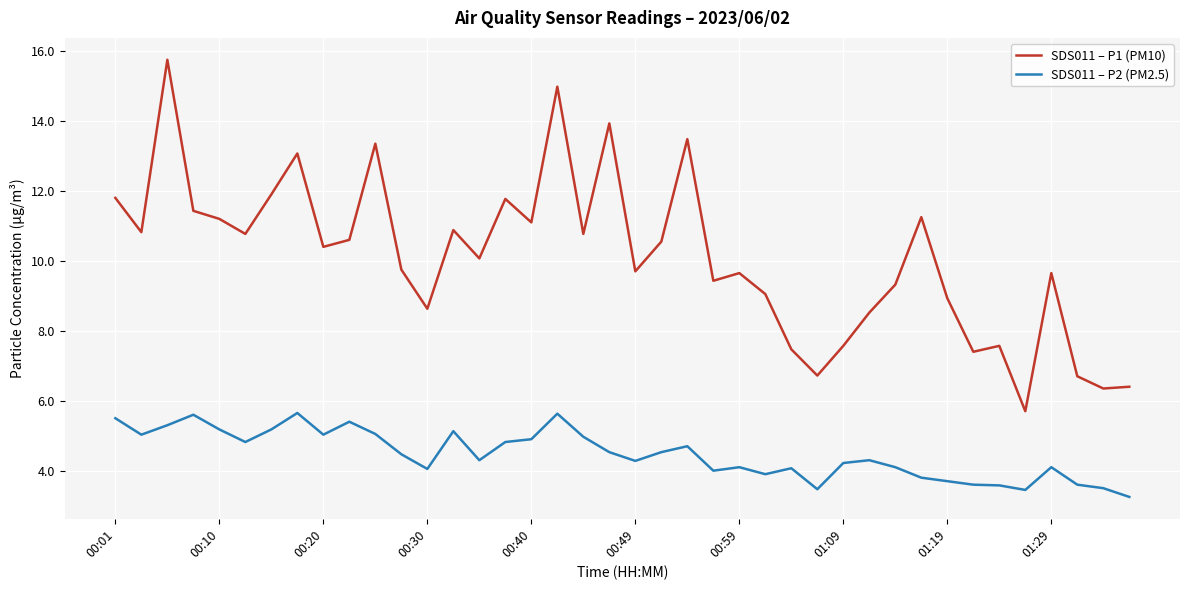

Which series has the largest total across all categories?

SDS011 – P1 (PM10)